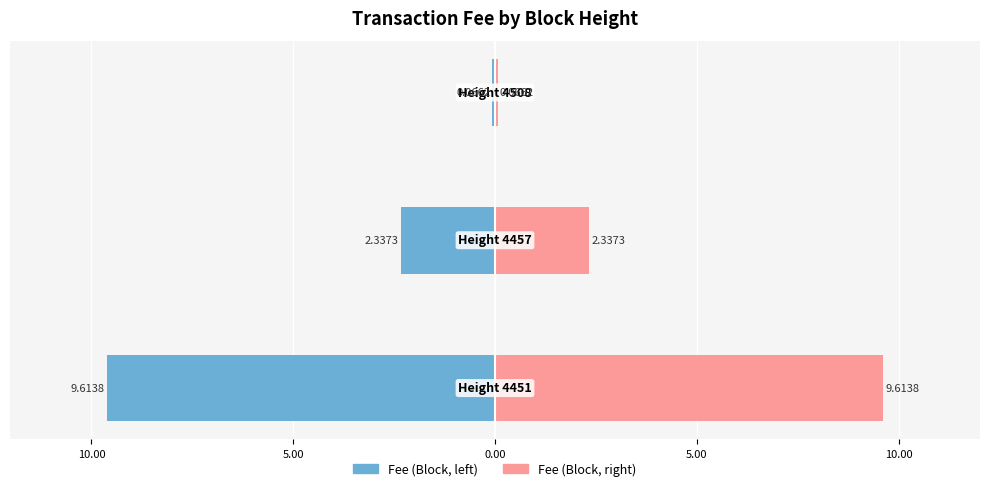

How many series are shown in this chart?

2